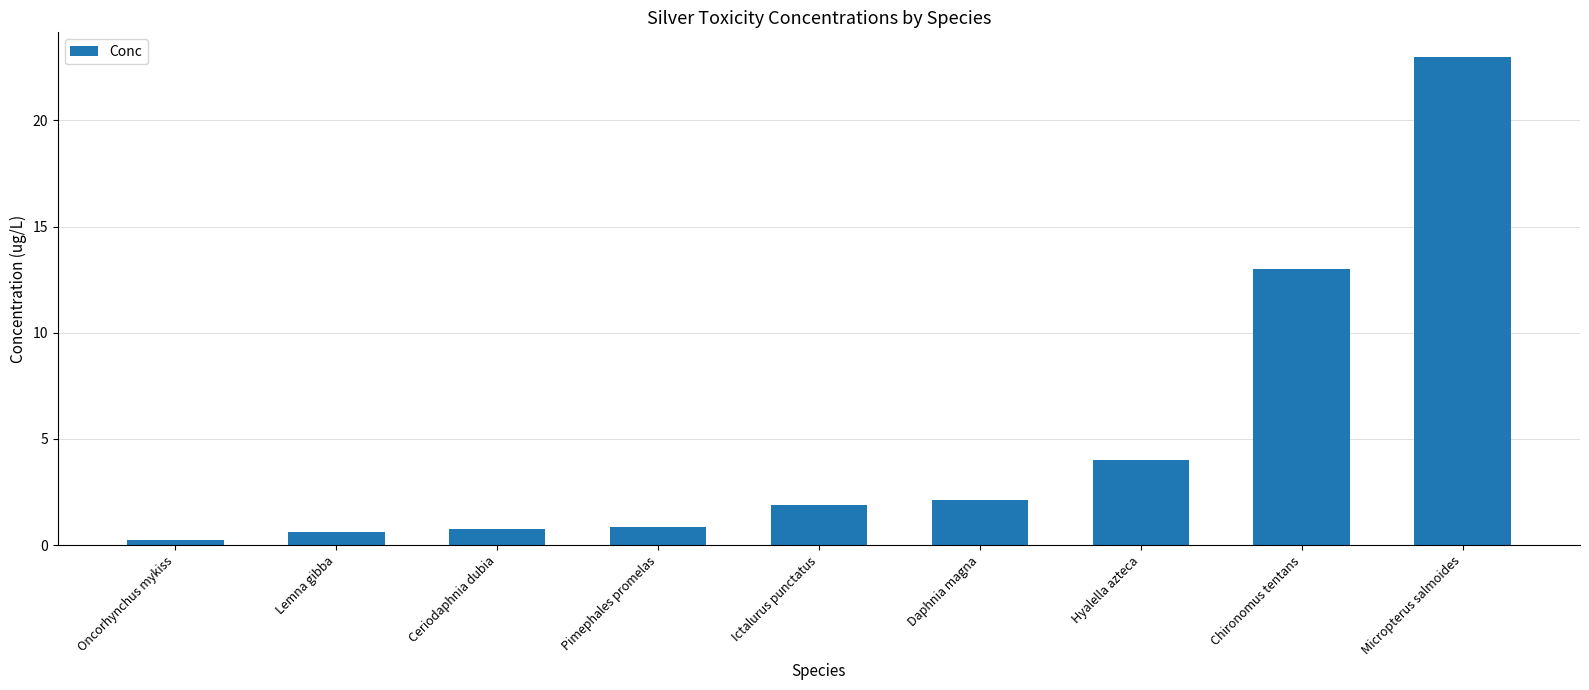

Are the bars grouped side by side (vs. stacked)?

No